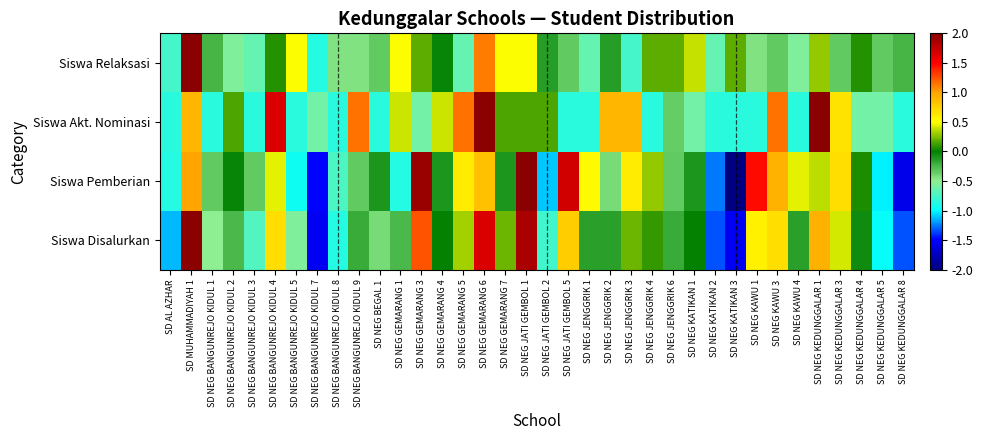

Reading left to right, what are all the values shown in this chart?

Siswa Disalurkan: SD AL AZHAR=-1.1	SD MUHAMMADIYAH 1=3.4	SD NEG BANGUNREJO KIDUL 1=-0.5	SD NEG BANGUNREJO KIDUL 2=-0.3	SD NEG BANGUNREJO KIDUL 3=-0.7	SD NEG BANGUNREJO KIDUL 4=0.7	SD NEG BANGUNREJO KIDUL 5=-0.6	SD NEG BANGUNREJO KIDUL 7=-1.5	SD NEG BANGUNREJO KIDUL 8=-0.9	SD NEG BANGUNREJO KIDUL 9=-0.2	SD NEG BEGAL 1=-0.4	SD NEG GEMARANG 1=-0.3	SD NEG GEMARANG 3=1.2	SD NEG GEMARANG 4=0.0	SD NEG GEMARANG 5=0.3	SD NEG GEMARANG 6=1.6	SD NEG GEMARANG 7=0.2	SD NEG JATI GEMBOL 1=1.9	SD NEG JATI GEMBOL 2=-0.8	SD NEG JATI GEMBOL 5=0.8	SD NEG JENGGRIK 1=-0.1	SD NEG JENGGRIK 2=-0.1	SD NEG JENGGRIK 3=0.2	SD NEG JENGGRIK 4=0.1	SD NEG JENGGRIK 6=-0.2	SD NEG KATIKAN 1=0.0	SD NEG KATIKAN 2=-1.3	SD NEG KATIKAN 3=-1.5	SD NEG KAWU 1=0.6	SD NEG KAWU 3=0.7	SD NEG KAWU 4=-0.1	SD NEG KEDUNGGALAR 1=0.9	SD NEG KEDUNGGALAR 3=0.4	SD NEG KEDUNGGALAR 4=-0.0	SD NEG KEDUNGGALAR 5=-1.0	SD NEG KEDUNGGALAR 8=-1.3
Siswa Pemberian: SD AL AZHAR=-0.9	SD MUHAMMADIYAH 1=1.0	SD NEG BANGUNREJO KIDUL 1=-0.3	SD NEG BANGUNREJO KIDUL 2=-0.0	SD NEG BANGUNREJO KIDUL 3=-0.3	SD NEG BANGUNREJO KIDUL 4=0.4	SD NEG BANGUNREJO KIDUL 5=-1.0	SD NEG BANGUNREJO KIDUL 7=-1.5	SD NEG BANGUNREJO KIDUL 8=-0.7	SD NEG BANGUNREJO KIDUL 9=-0.3	SD NEG BEGAL 1=-0.1	SD NEG GEMARANG 1=-0.9	SD NEG GEMARANG 3=1.9	SD NEG GEMARANG 4=-0.1	SD NEG GEMARANG 5=0.6	SD NEG GEMARANG 6=0.8	SD NEG GEMARANG 7=-0.1	SD NEG JATI GEMBOL 1=2.4	SD NEG JATI GEMBOL 2=-1.1	SD NEG JATI GEMBOL 5=1.7	SD NEG JENGGRIK 1=0.5	SD NEG JENGGRIK 2=-0.4	SD NEG JENGGRIK 3=0.6	SD NEG JENGGRIK 4=0.3	SD NEG JENGGRIK 6=-0.3	SD NEG KATIKAN 1=-0.1	SD NEG KATIKAN 2=-1.3	SD NEG KATIKAN 3=-2.2	SD NEG KAWU 1=1.5	SD NEG KAWU 3=0.9	SD NEG KAWU 4=0.4	SD NEG KEDUNGGALAR 1=0.4	SD NEG KEDUNGGALAR 3=0.7	SD NEG KEDUNGGALAR 4=0.1	SD NEG KEDUNGGALAR 5=-1.0	SD NEG KEDUNGGALAR 8=-1.6
Siswa Akt. Nominasi: SD AL AZHAR=-0.8	SD MUHAMMADIYAH 1=0.9	SD NEG BANGUNREJO KIDUL 1=-0.8	SD NEG BANGUNREJO KIDUL 2=0.2	SD NEG BANGUNREJO KIDUL 3=-0.8	SD NEG BANGUNREJO KIDUL 4=1.7	SD NEG BANGUNREJO KIDUL 5=-0.8	SD NEG BANGUNREJO KIDUL 7=-0.6	SD NEG BANGUNREJO KIDUL 8=-0.8	SD NEG BANGUNREJO KIDUL 9=1.2	SD NEG BEGAL 1=-0.8	SD NEG GEMARANG 1=0.4	SD NEG GEMARANG 3=-0.6	SD NEG GEMARANG 4=0.4	SD NEG GEMARANG 5=1.2	SD NEG GEMARANG 6=2.7	SD NEG GEMARANG 7=0.2	SD NEG JATI GEMBOL 1=0.2	SD NEG JATI GEMBOL 2=0.2	SD NEG JATI GEMBOL 5=-0.8	SD NEG JENGGRIK 1=-0.8	SD NEG JENGGRIK 2=0.9	SD NEG JENGGRIK 3=0.9	SD NEG JENGGRIK 4=-0.8	SD NEG JENGGRIK 6=-0.3	SD NEG KATIKAN 1=-0.6	SD NEG KATIKAN 2=-0.8	SD NEG KATIKAN 3=-0.8	SD NEG KAWU 1=-0.8	SD NEG KAWU 3=1.2	SD NEG KAWU 4=-0.8	SD NEG KEDUNGGALAR 1=2.7	SD NEG KEDUNGGALAR 3=0.7	SD NEG KEDUNGGALAR 4=-0.6	SD NEG KEDUNGGALAR 5=-0.6	SD NEG KEDUNGGALAR 8=-0.8
Siswa Relaksasi: SD AL AZHAR=-0.8	SD MUHAMMADIYAH 1=5.3	SD NEG BANGUNREJO KIDUL 1=-0.2	SD NEG BANGUNREJO KIDUL 2=-0.5	SD NEG BANGUNREJO KIDUL 3=-0.7	SD NEG BANGUNREJO KIDUL 4=0.1	SD NEG BANGUNREJO KIDUL 5=0.5	SD NEG BANGUNREJO KIDUL 7=-0.9	SD NEG BANGUNREJO KIDUL 8=-0.4	SD NEG BANGUNREJO KIDUL 9=-0.4	SD NEG BEGAL 1=-0.3	SD NEG GEMARANG 1=0.5	SD NEG GEMARANG 3=0.2	SD NEG GEMARANG 4=-0.0	SD NEG GEMARANG 5=-0.7	SD NEG GEMARANG 6=1.1	SD NEG GEMARANG 7=0.5	SD NEG JATI GEMBOL 1=0.5	SD NEG JATI GEMBOL 2=-0.1	SD NEG JATI GEMBOL 5=-0.3	SD NEG JENGGRIK 1=-0.7	SD NEG JENGGRIK 2=-0.1	SD NEG JENGGRIK 3=-0.8	SD NEG JENGGRIK 4=0.2	SD NEG JENGGRIK 6=0.2	SD NEG KATIKAN 1=0.4	SD NEG KATIKAN 2=-0.7	SD NEG KATIKAN 3=0.2	SD NEG KAWU 1=-0.4	SD NEG KAWU 3=-0.3	SD NEG KAWU 4=-0.5	SD NEG KEDUNGGALAR 1=0.3	SD NEG KEDUNGGALAR 3=-0.3	SD NEG KEDUNGGALAR 4=0.1	SD NEG KEDUNGGALAR 5=-0.3	SD NEG KEDUNGGALAR 8=-0.2